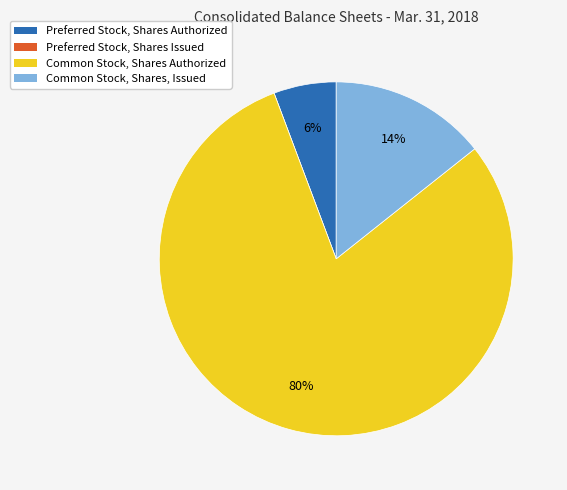

To the nearest percent, what is the combined percentage of Common Stock, Shares Authorized and Preferred Stock, Shares Authorized?

86%